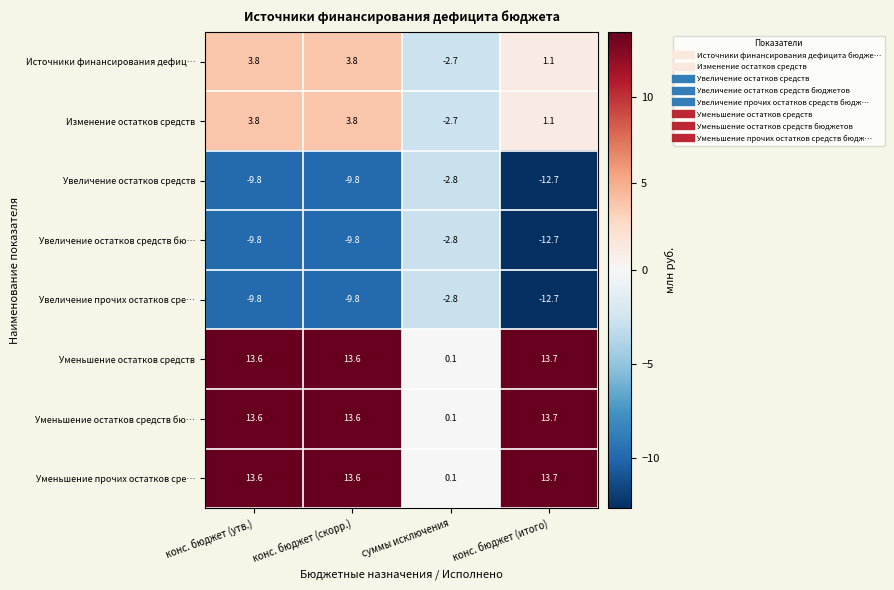

Read the Уменьшение прочих остатков сре… value at конс. бюджет (скорр.).

13.6